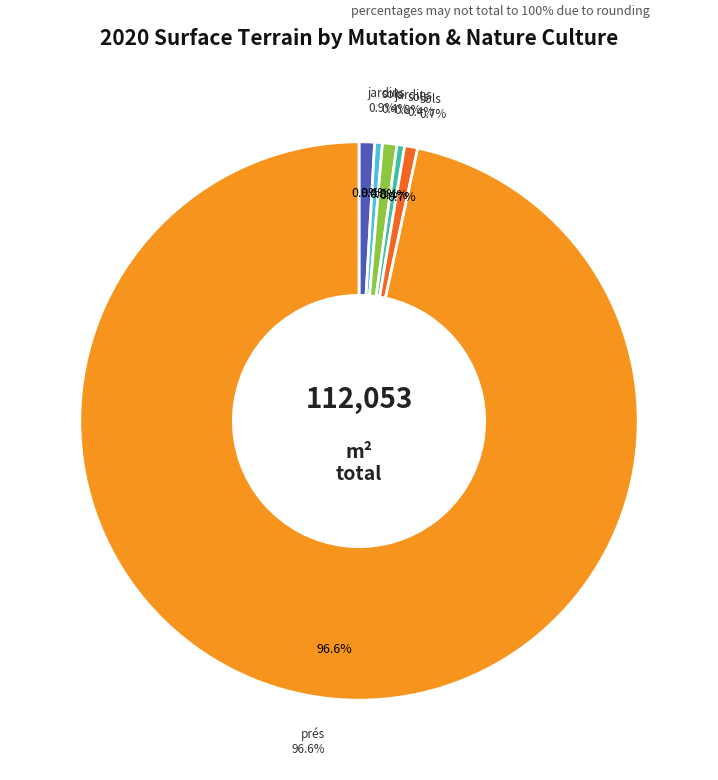

Which slice is the smallest?

sols (2020-1270572)